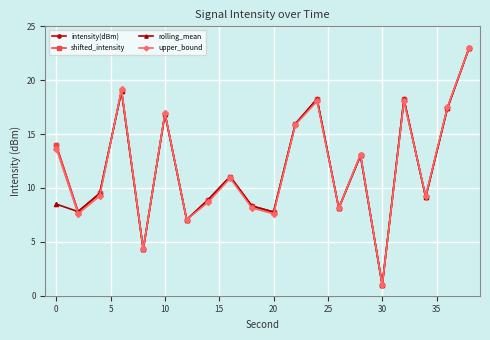

Reading left to right, list all the values displayed in this chart.

intensity(dBm): 13.9	7.8	9.5	19.0	4.3	16.9	7.1	8.9	11.1	8.3	7.8	15.9	18.3	8.1	13.0	1.0	18.2	9.1	17.4	23.0
shifted_intensity: 13.9	7.8	9.5	19.0	4.3	16.9	7.1	8.9	11.1	8.3	7.8	15.9	18.3	8.1	13.0	1.0	18.2	9.1	17.4	23.0
rolling_mean: 8.5	7.8	9.5	19.0	4.3	16.9	7.1	8.9	11.1	8.3	7.8	15.9	18.3	8.1	13.0	1.0	18.2	9.1	17.4	23.0
upper_bound: 13.6	7.6	9.2	19.1	4.3	16.9	7.0	8.7	10.9	8.1	7.6	15.9	18.0	8.1	13.1	1.0	18.0	9.2	17.5	23.0